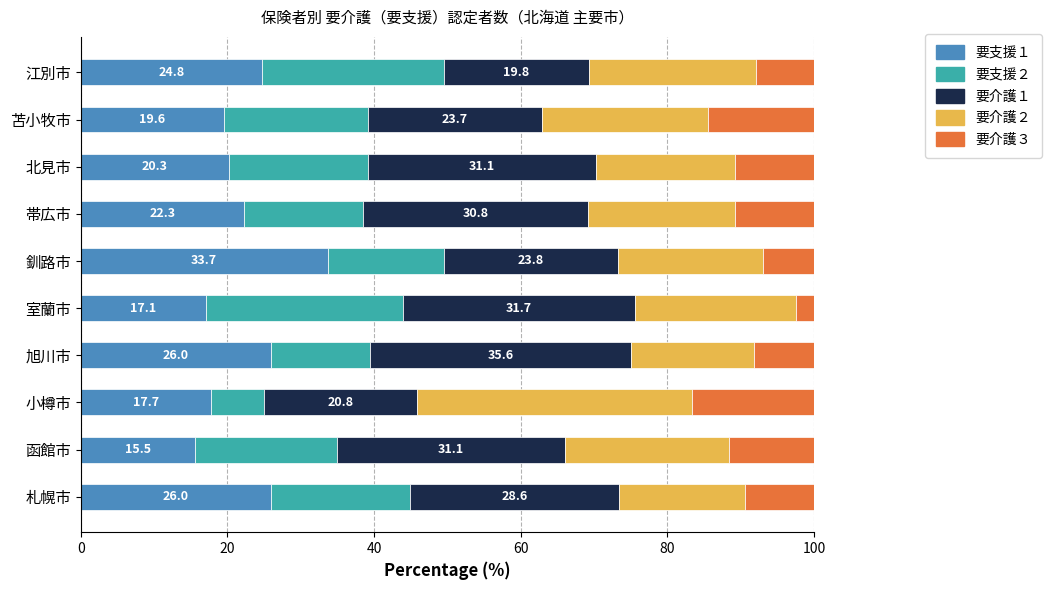

What is the sum of the 要支援１ values at 北見市 and 札幌市?

46.2